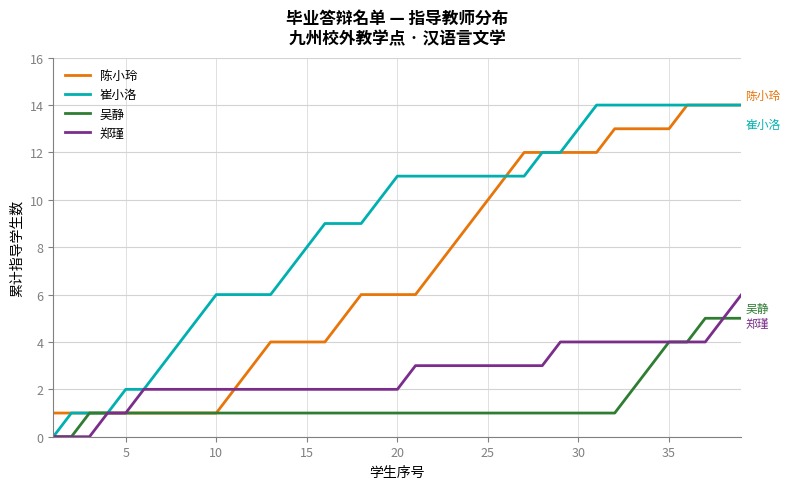

List the series in order of their overall mean, highest first.

崔小洛, 陈小玲, 郑瑾, 吴静